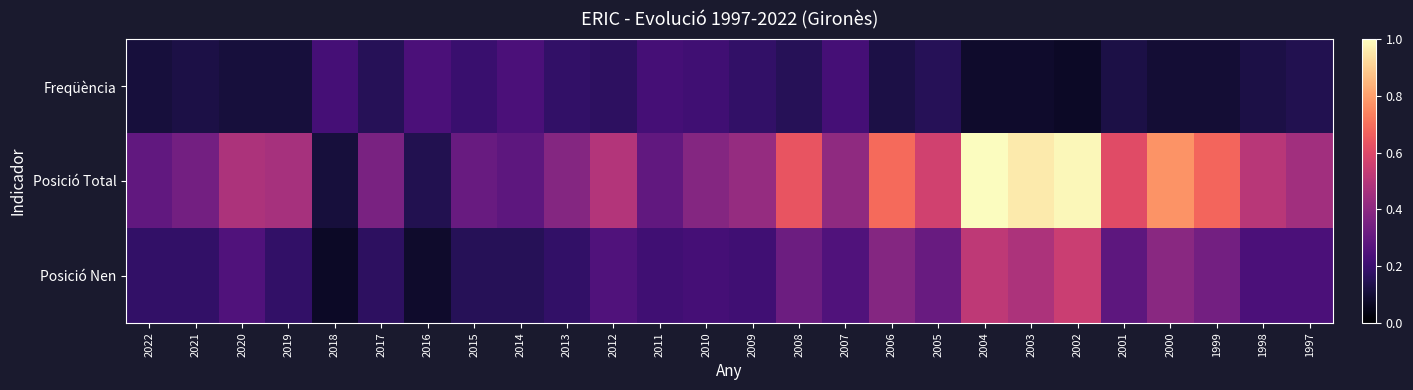

At which category does the chart reach its peak across all series?

2004